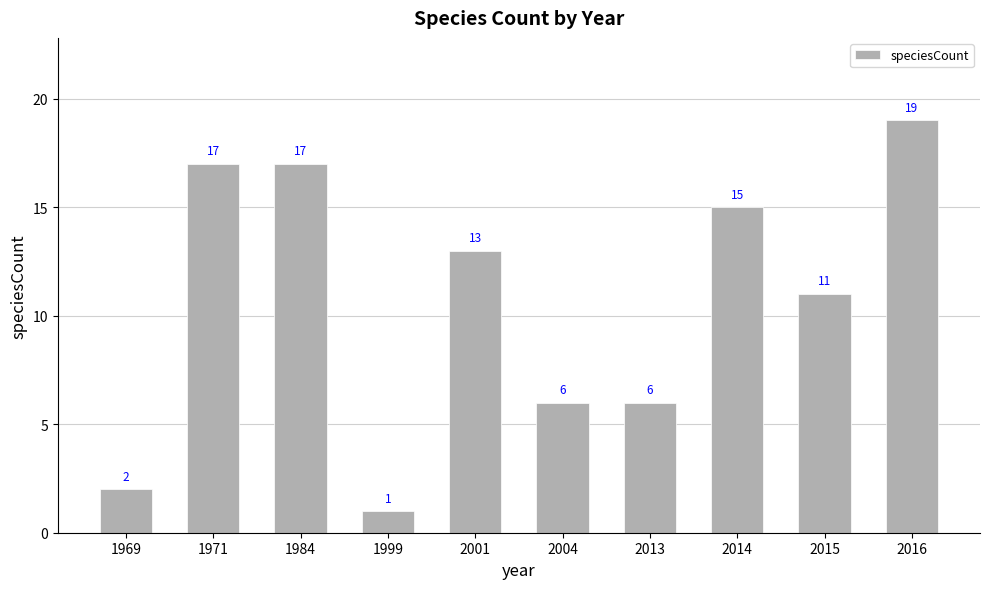

Which label corresponds to the largest value in the chart?

2016